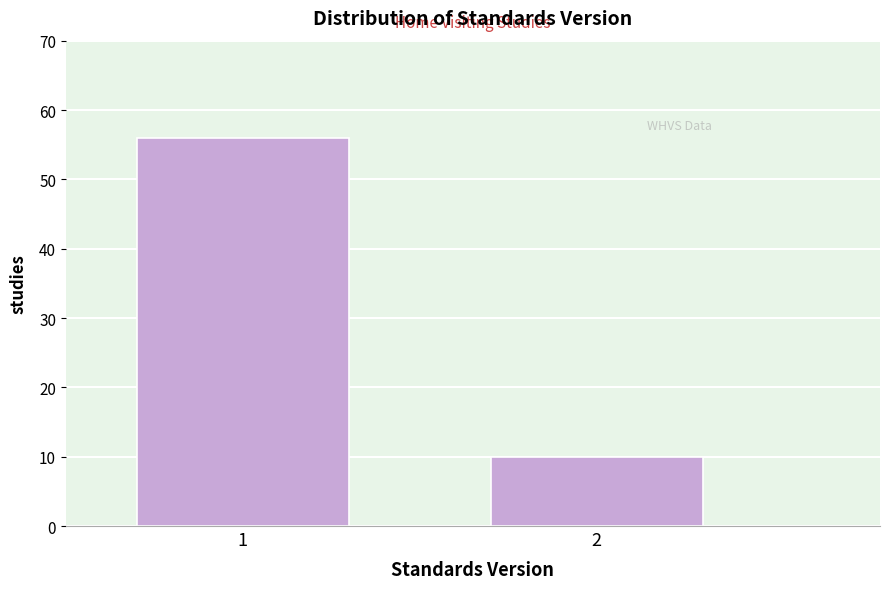

Reading right to left, transcribe all the data shown in this chart.

10	56